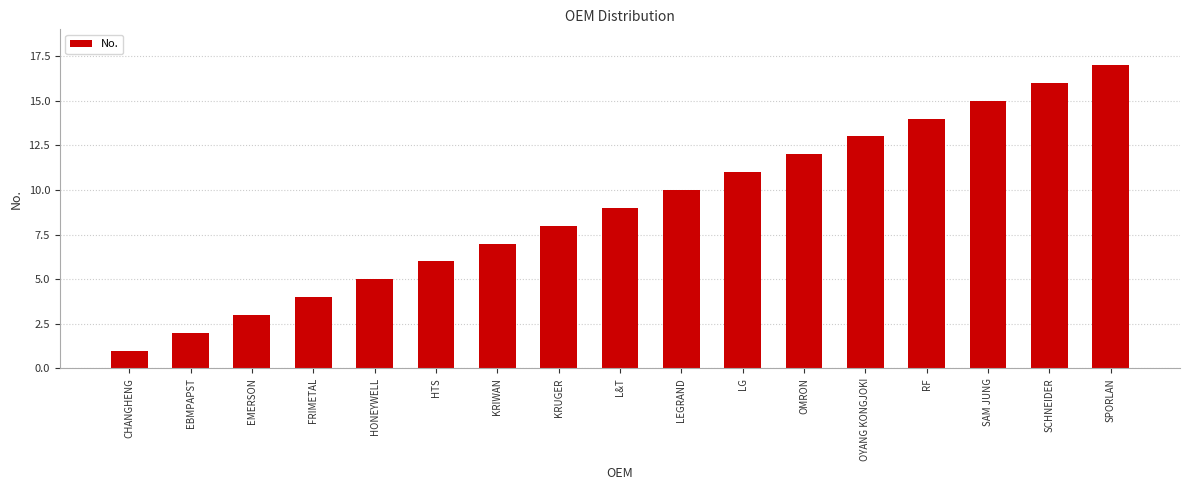

List the labels in order of value, smallest first.

CHANGHENG, EBMPAPST, EMERSON, FRIMETAL, HONEYWELL, HTS, KRIWAN, KRUGER, L&T, LEGRAND, LG, OMRON, OYANG KONGJOKI, RF, SAM JUNG, SCHNEIDER, SPORLAN